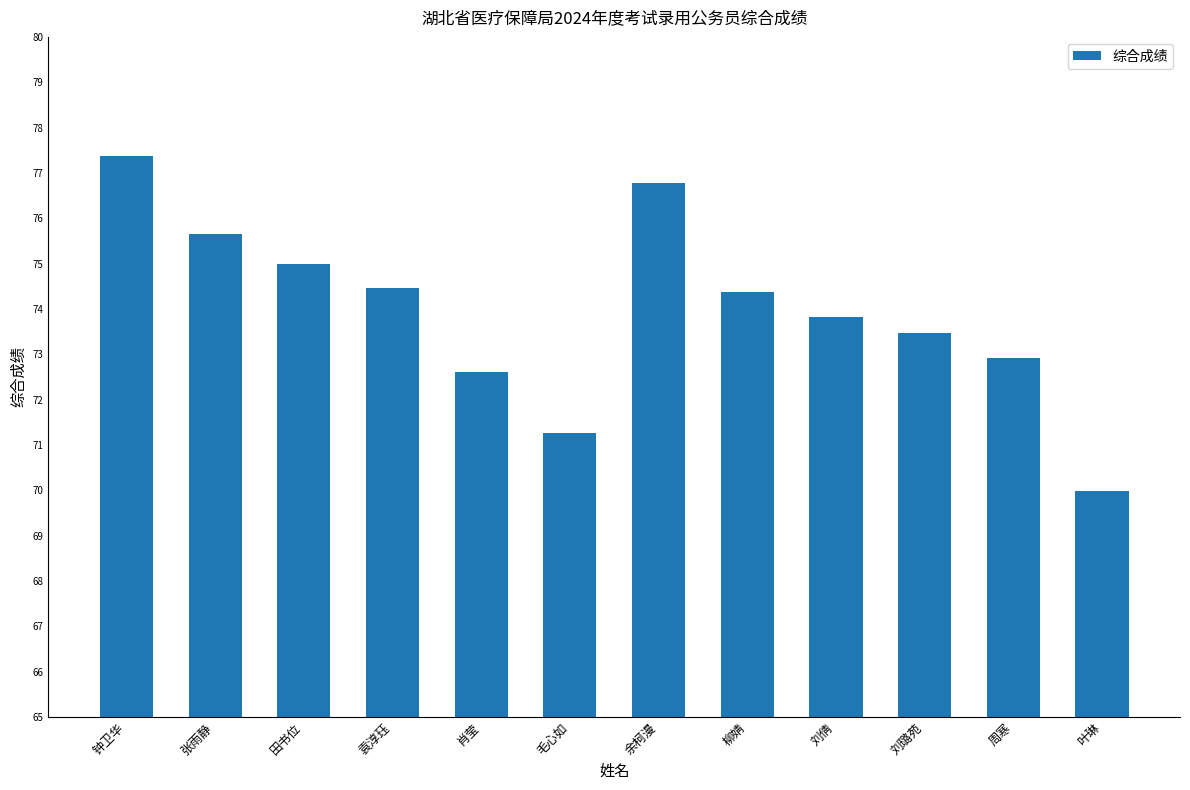

What is the sum of the values at 周寒 and 叶琳?

142.9